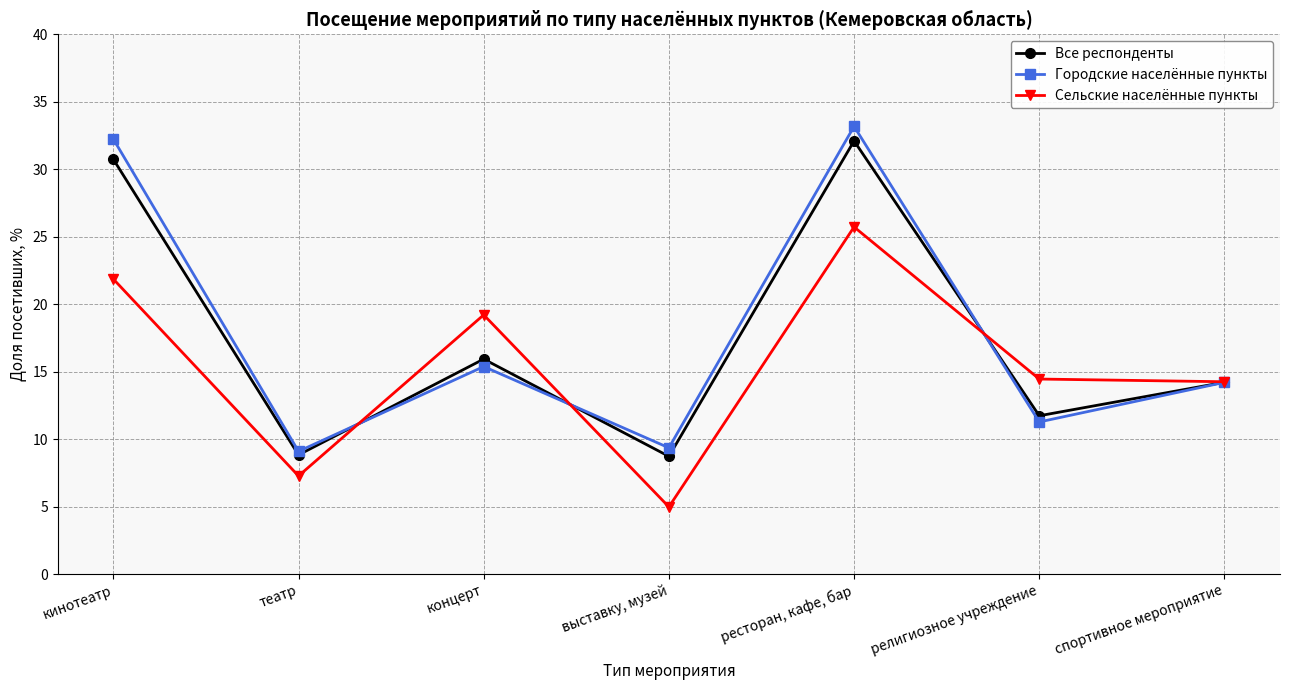

What is the difference between the maximum and minimum values in the Сельские населённые пункты series?

20.7